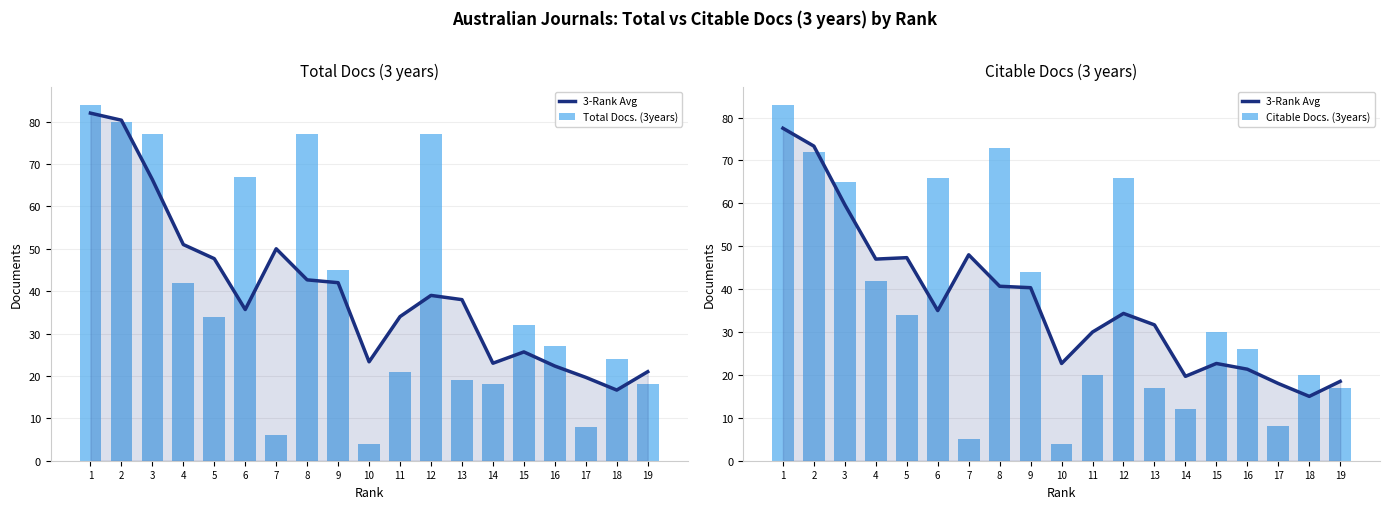

List the labels in order of Total Docs. (3years) value, smallest first.

10, 7, 17, 14, 19, 13, 11, 18, 16, 15, 5, 4, 9, 6, 3, 8, 12, 2, 1